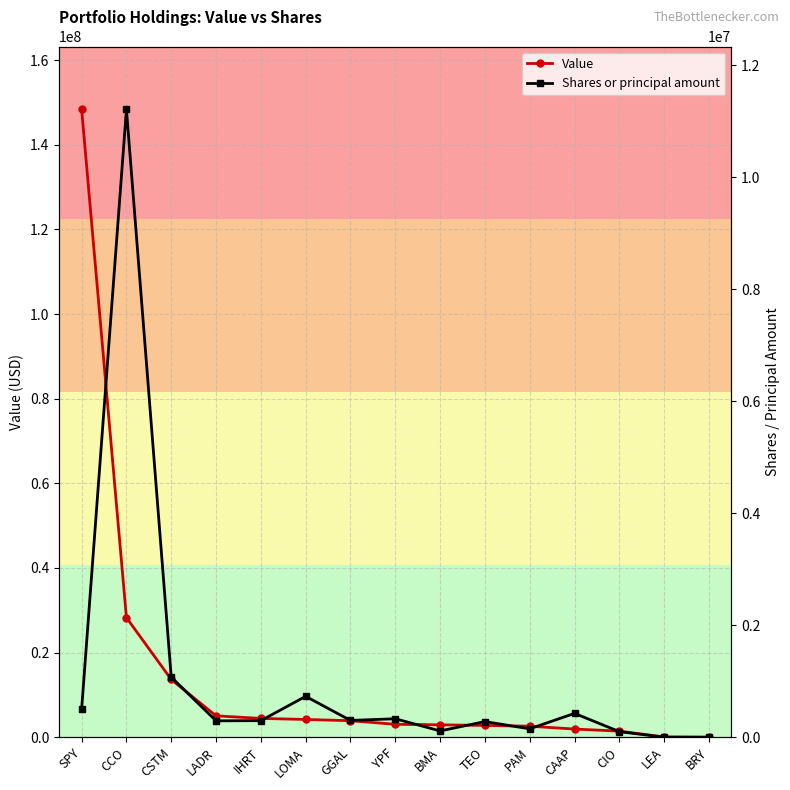

Rank the series by their average value, from lowest to highest.

Shares or principal amount, Value